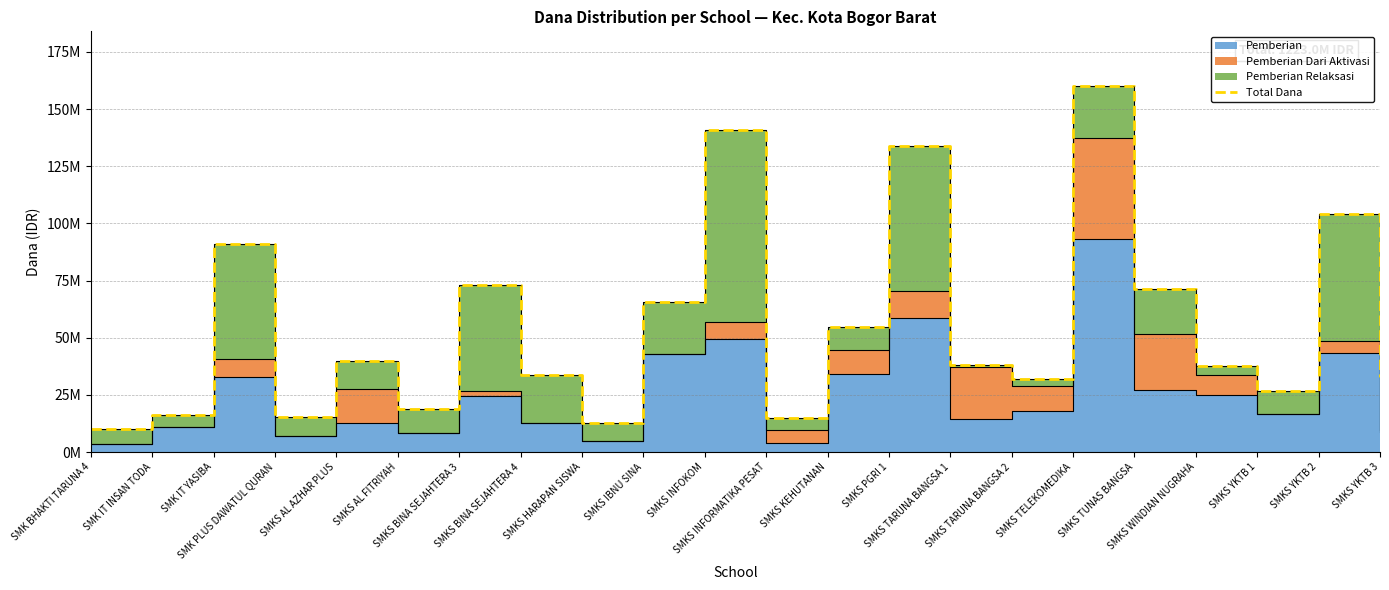

Reading left to right, what are all the values shown in this chart?

10000000	16000000	91000000	15500000	40000000	19000000	73000000	33500000	12500000	65500000	141000000	15000000	54500000	134000000	38000000	32000000	160000000	71500000	37500000	26500000	104000000	33000000